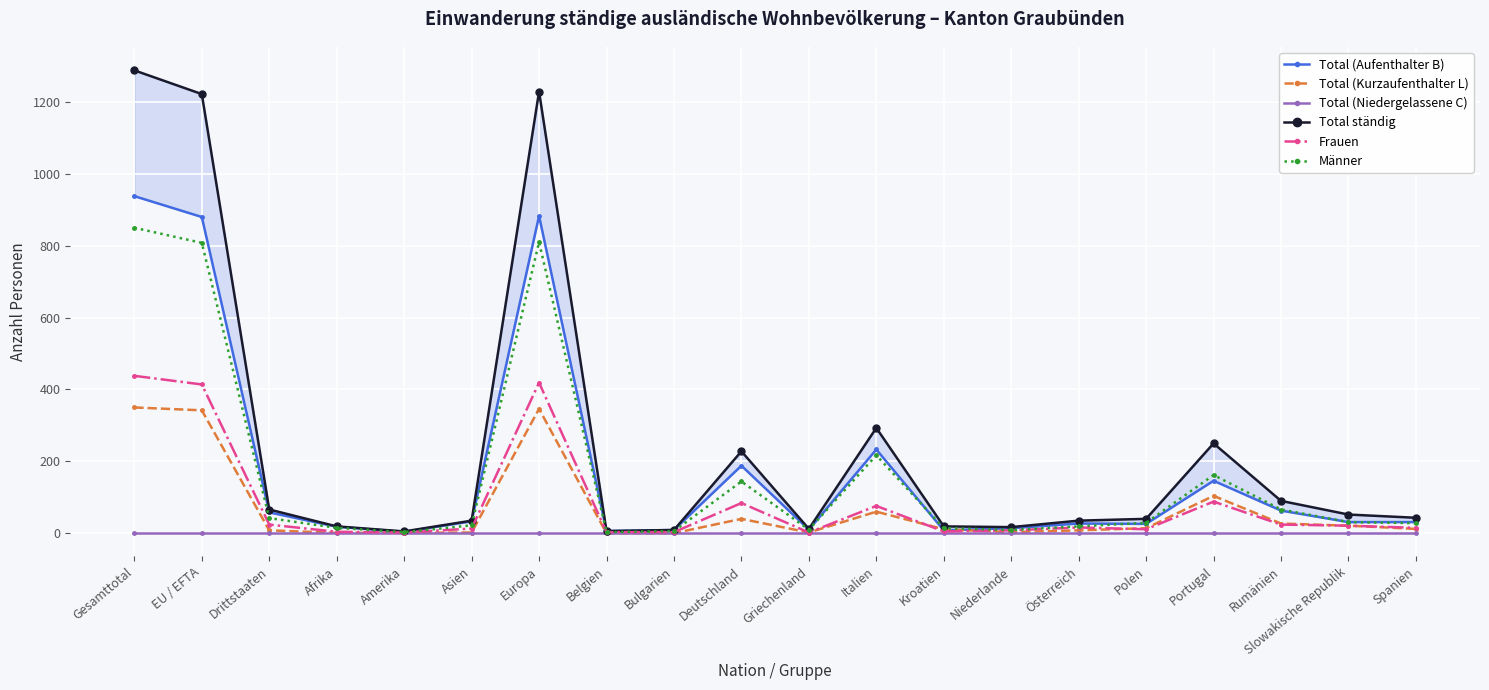

What is the difference between the maximum and minimum values in the Frauen series?

436